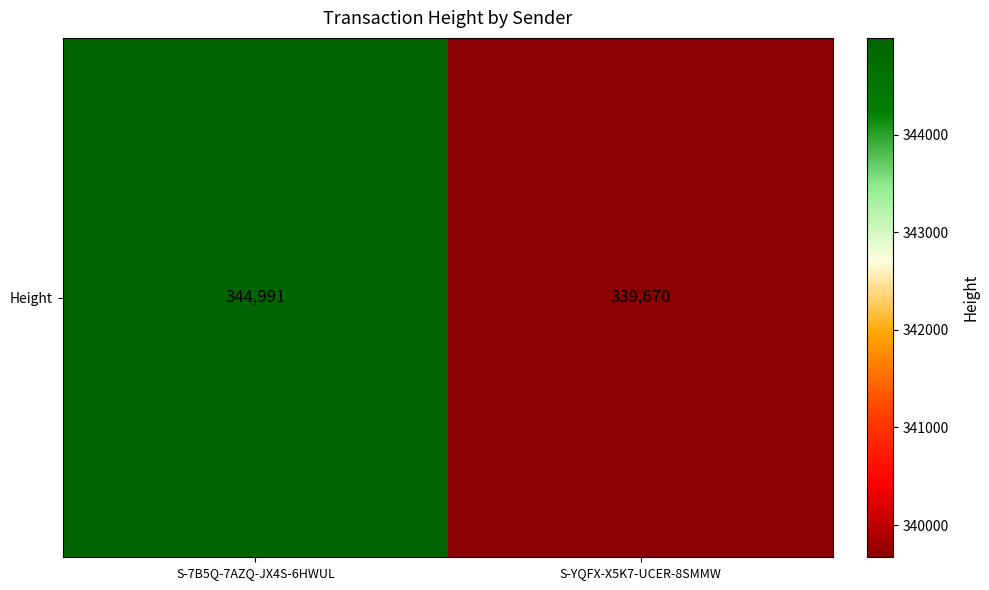

Reading left to right, what are all the values shown in this chart?

344991	339670